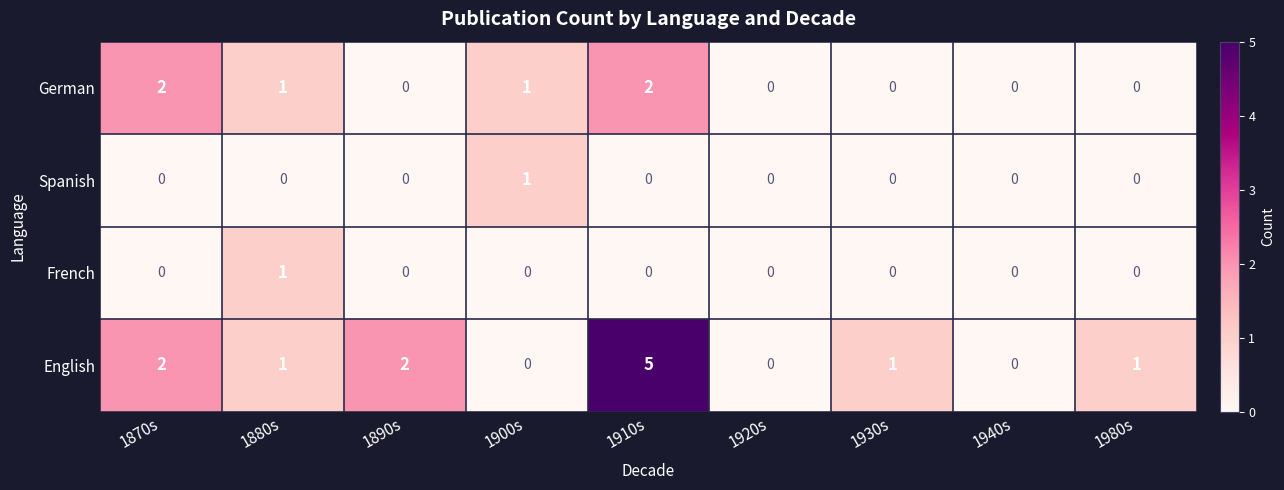

True or false: German has a value of 1 at 1920s.

False